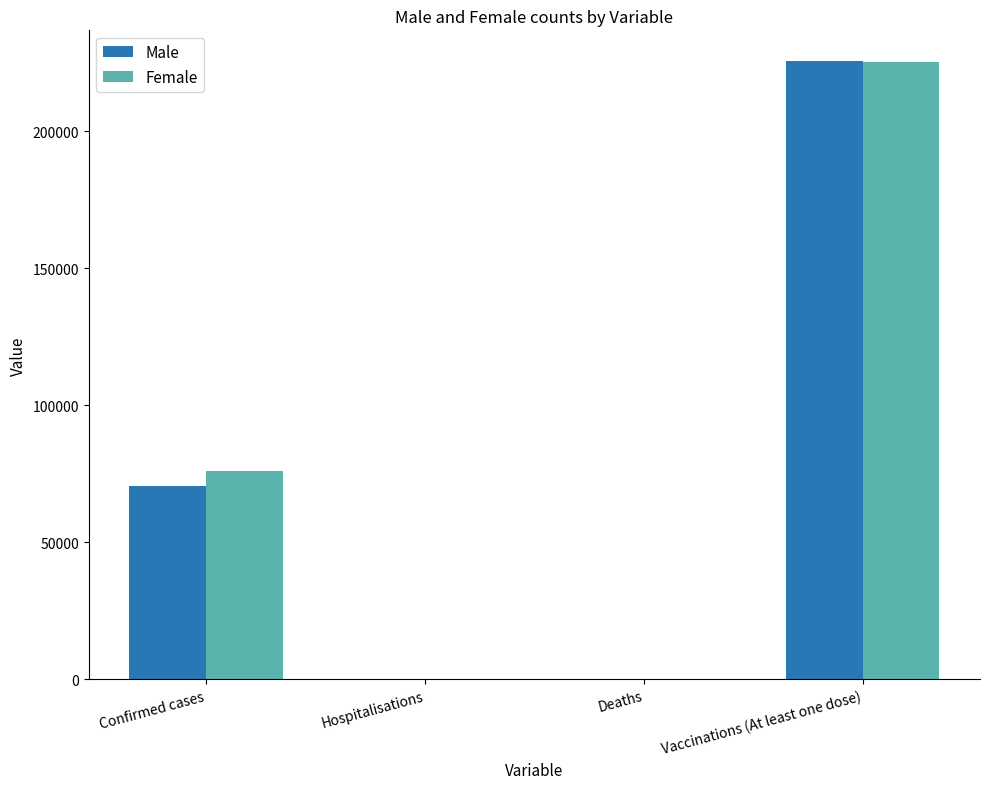

What are all the series names shown in the legend?

Male, Female